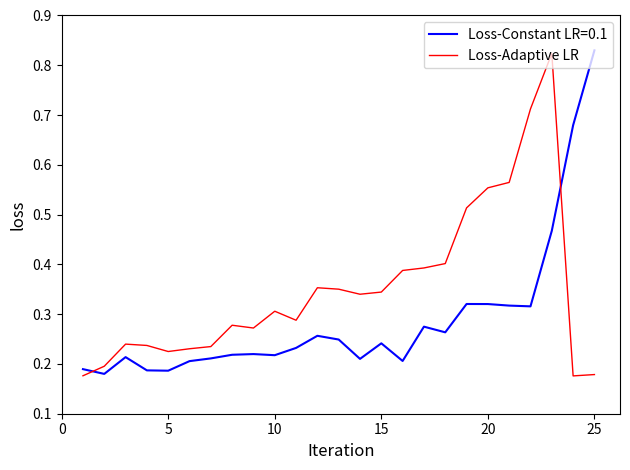

True or false: Loss-Adaptive LR and Loss-Constant LR=0.1 cross at least once.

True